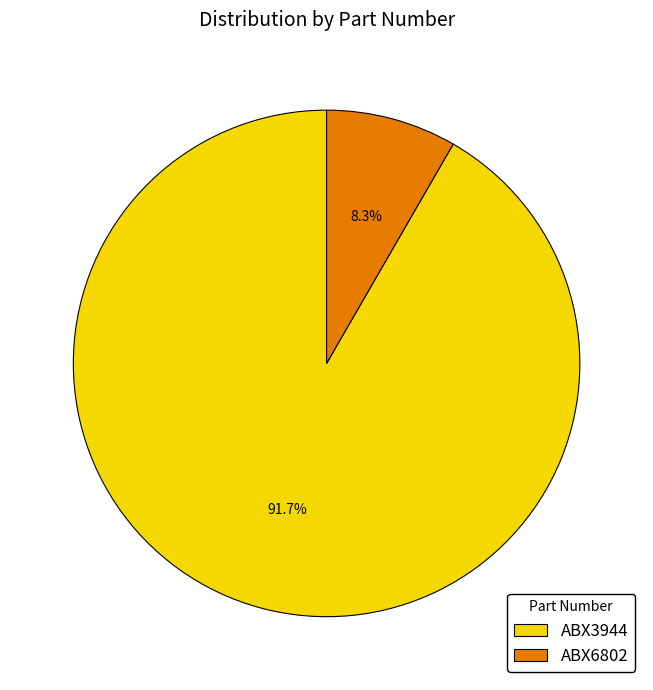

To the nearest percent, what is the average slice percentage?

50%